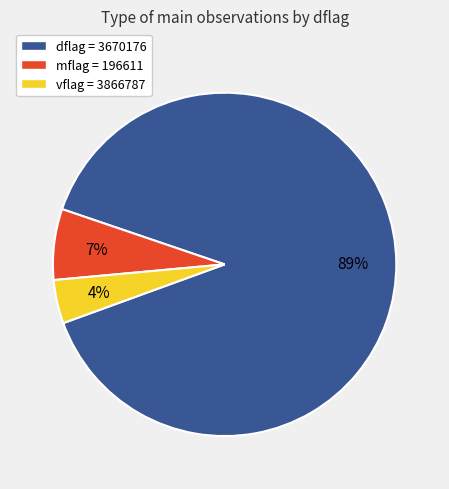

Count the number of slices in the pie.

3